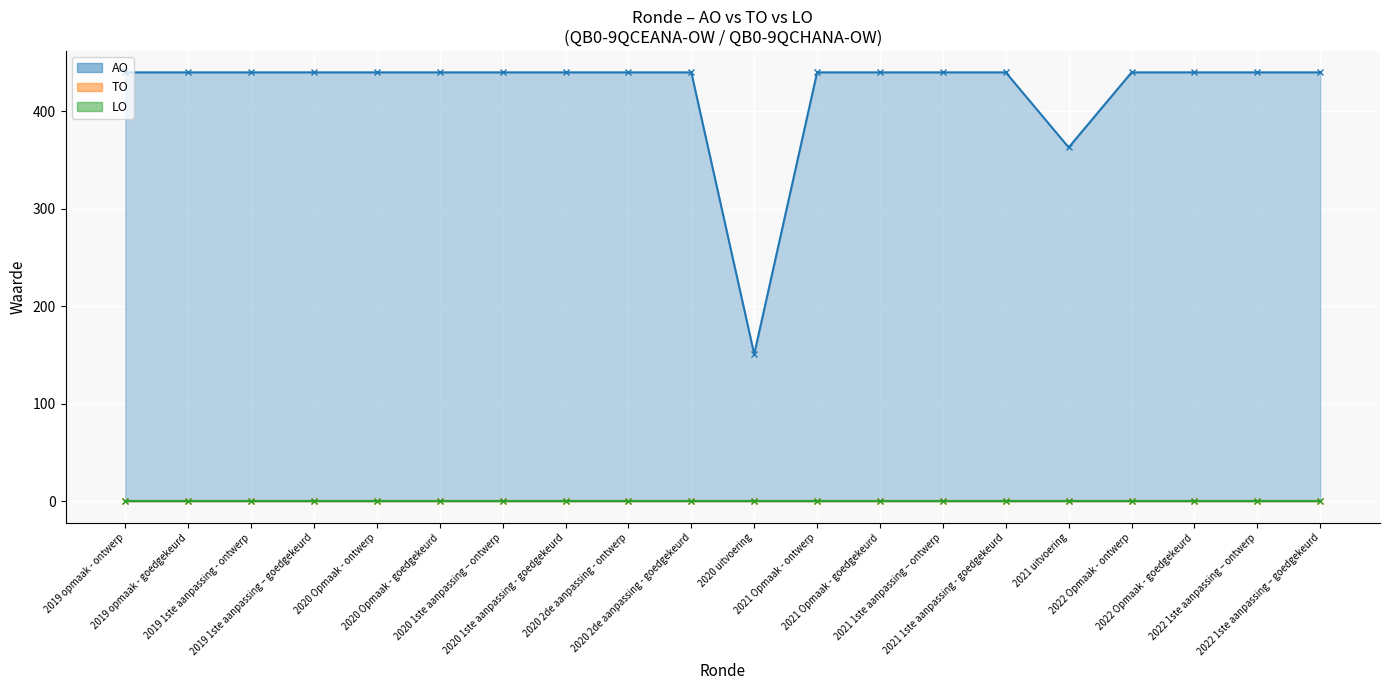

True or false: AO (line) and TO (line) cross at least once.

False